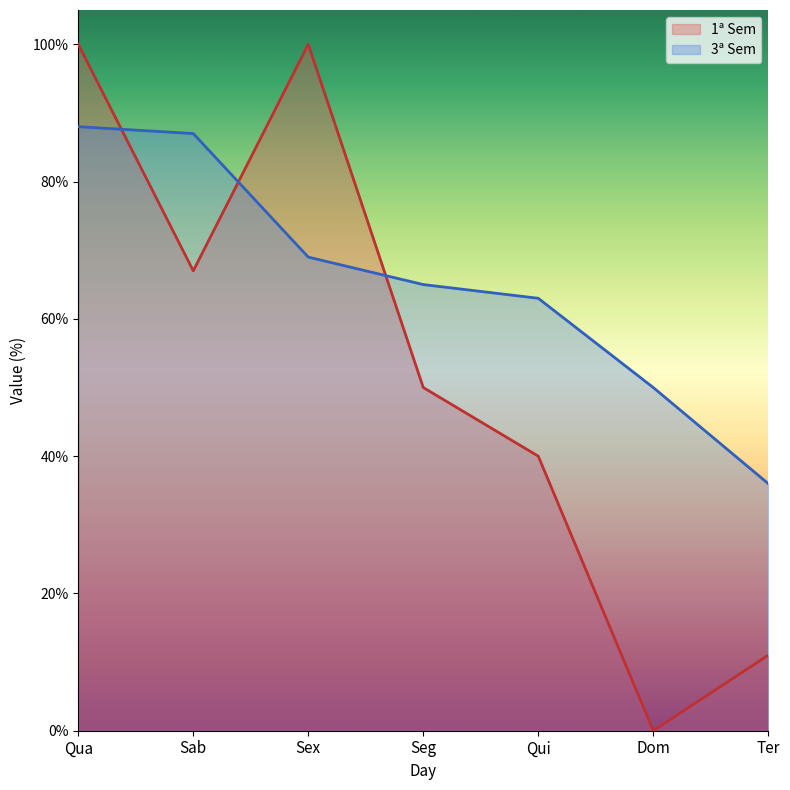

The value of 1ª Sem at Qui is 40. True or false?

True